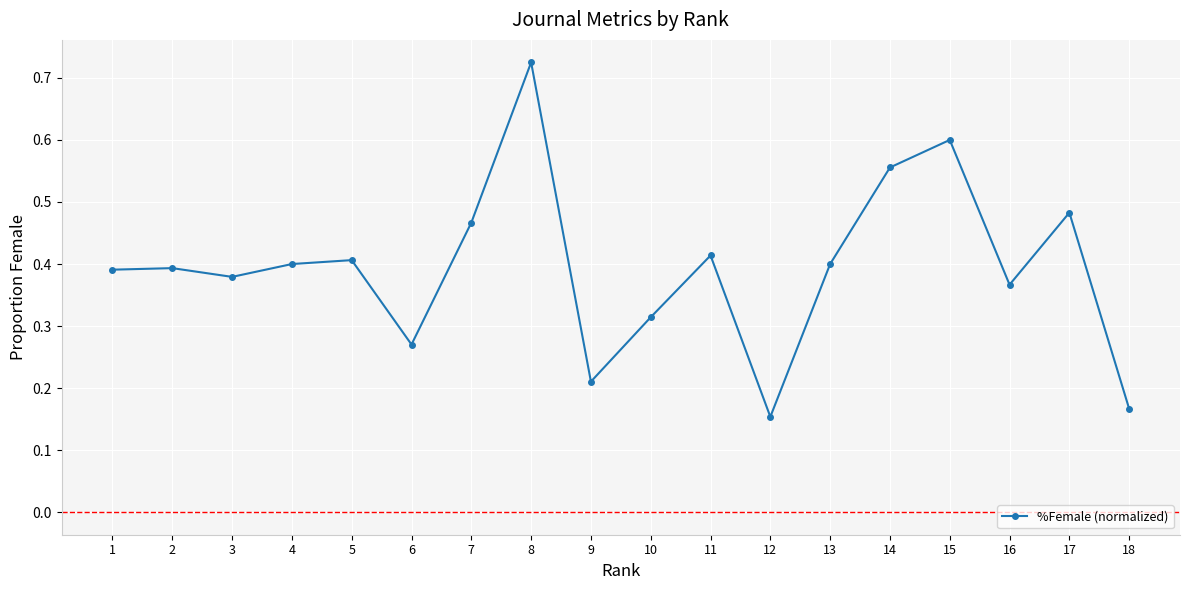

At which category does the chart reach its peak across all series?

8